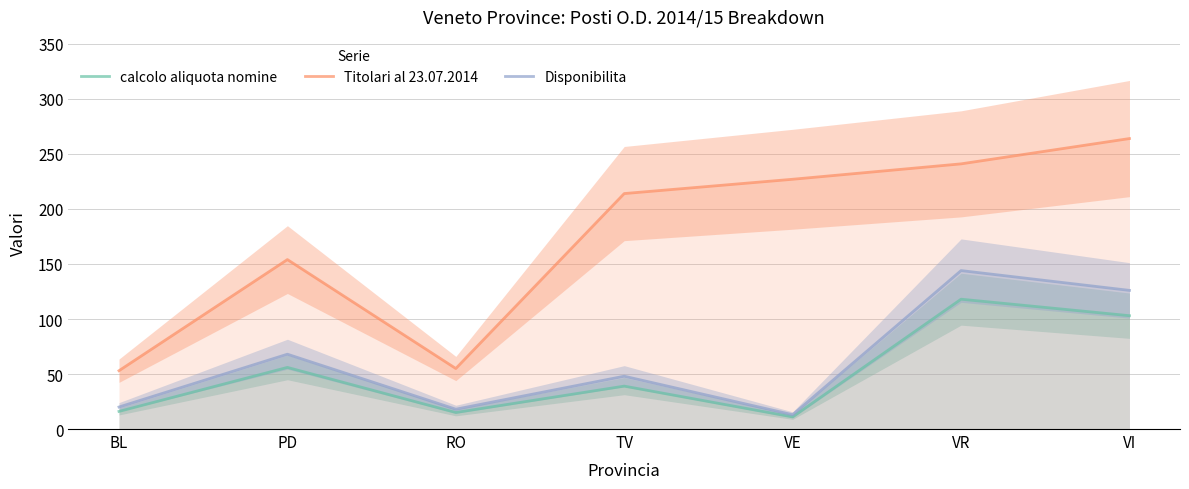

How many distinct data groups are displayed?

3